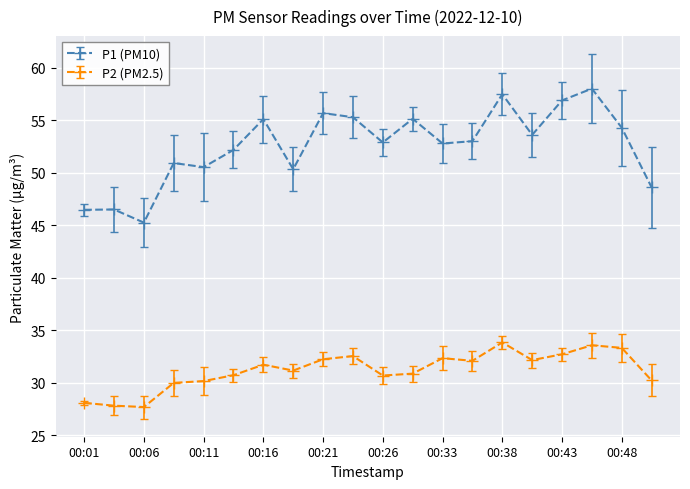

What is the minimum value for P2 (PM2.5)?

27.7